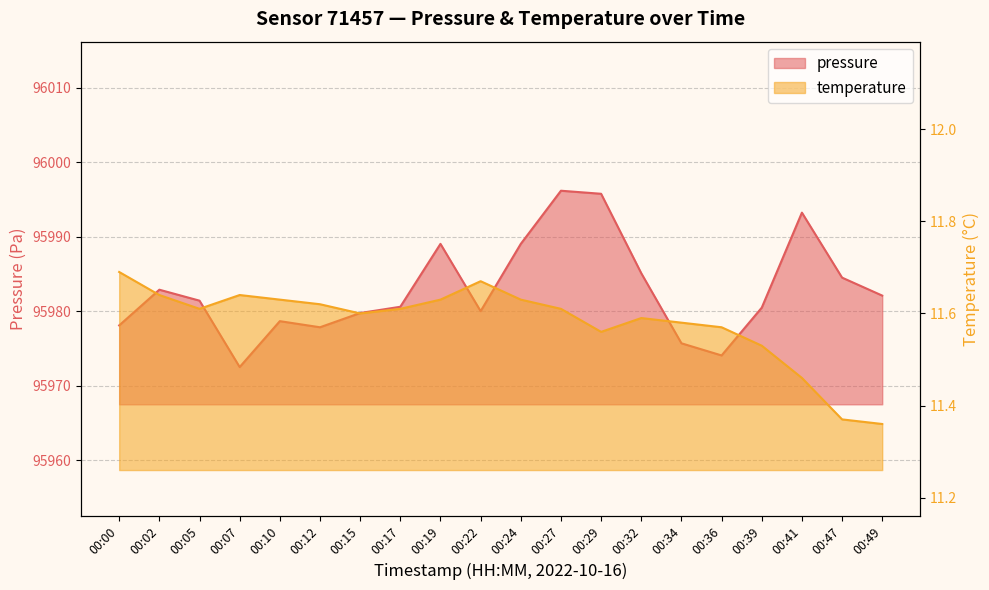

How many interior local valleys does the temperature series have?

3